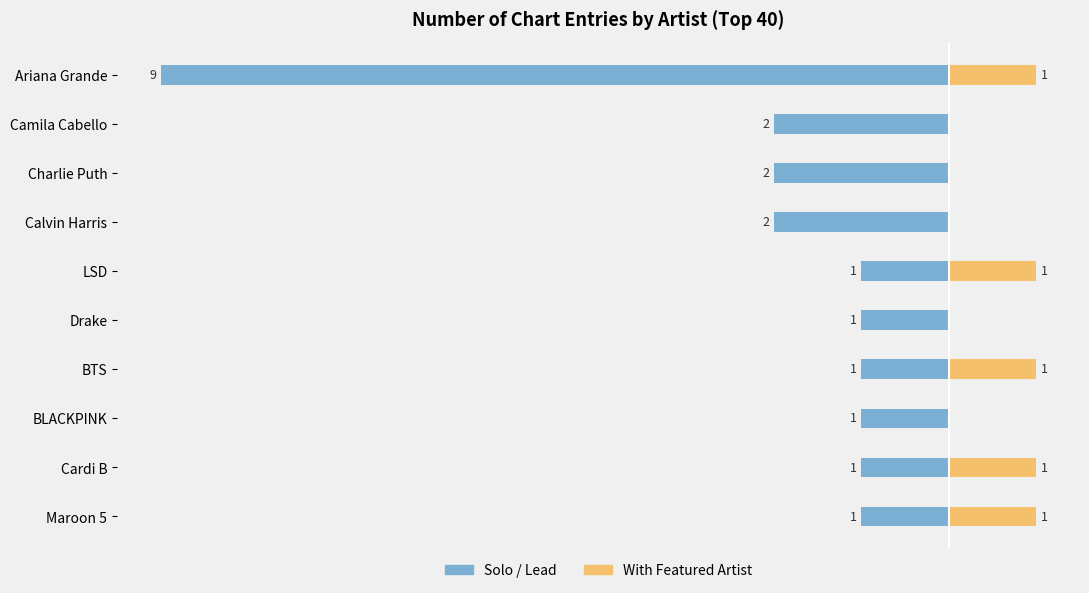

Reading left to right, transcribe all the data shown in this chart.

Solo / Lead: -9	-2	-2	-2	-1	-1	-1	-1	-1	-1
With Featured Artist: 1	0	0	0	1	0	1	0	1	1